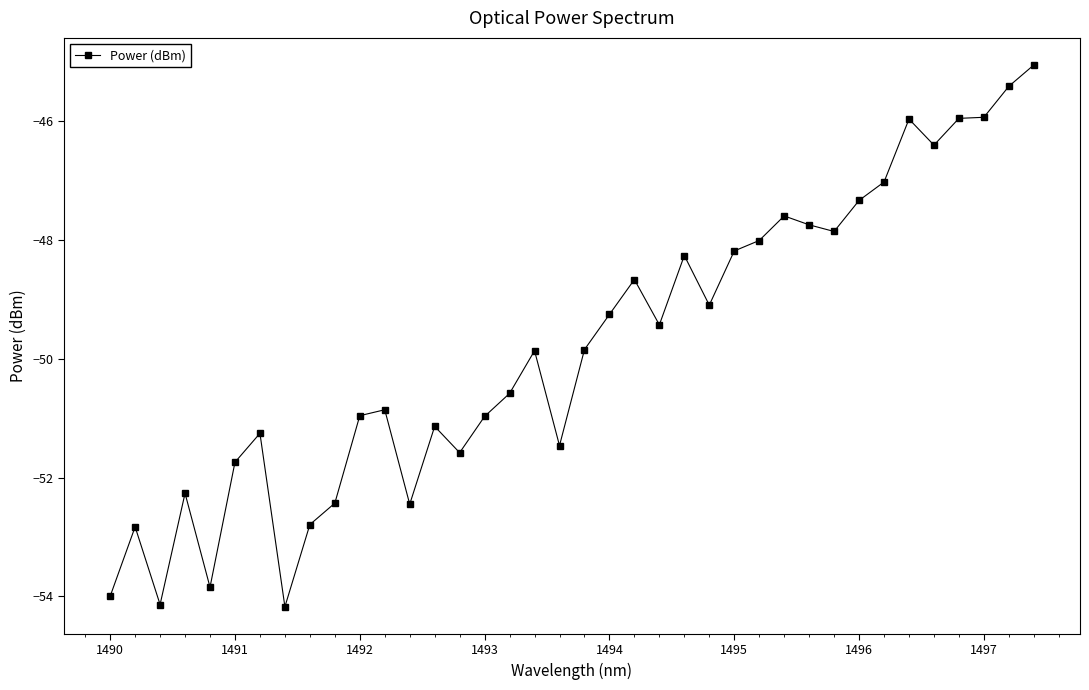

What is the difference between the maximum and minimum values?

9.1